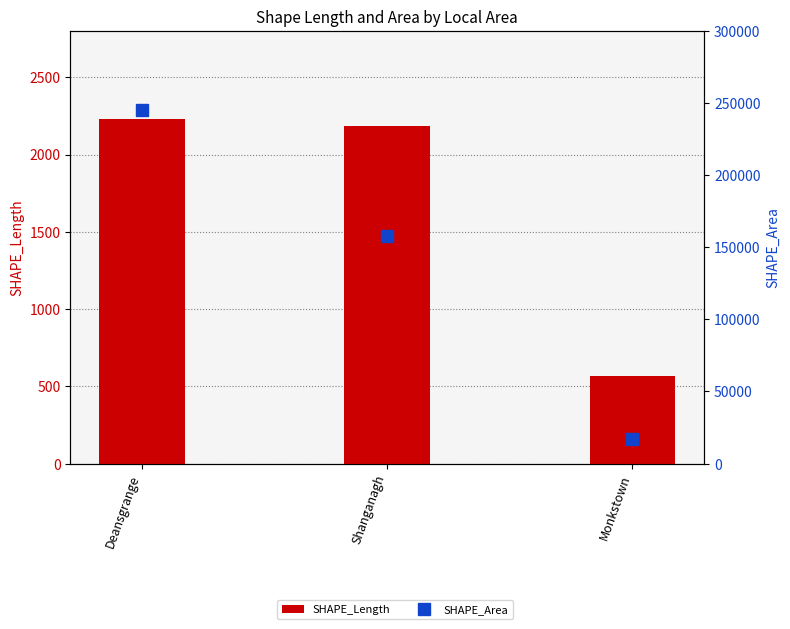

What is the smallest value displayed?

564.8